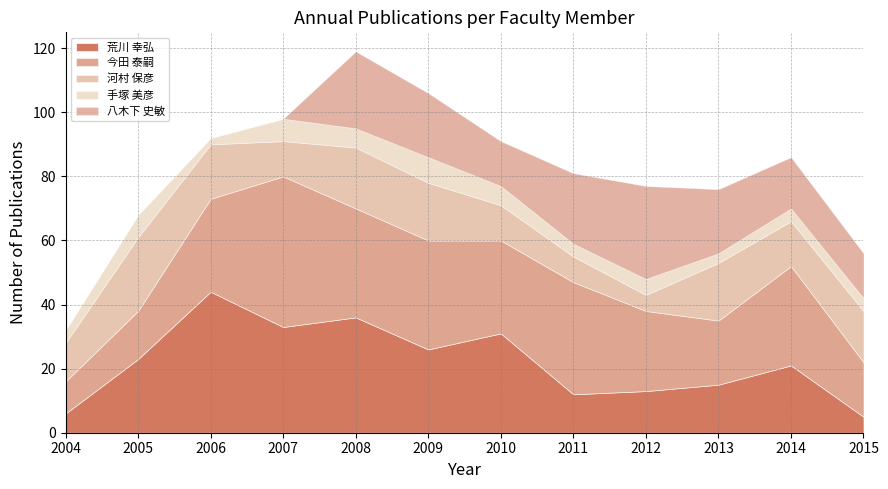

Reading right to left, transcribe all the data shown in this chart.

荒川 幸弘: 5	21	15	13	12	31	26	36	33	44	23	6
今田 泰嗣: 17	31	20	25	35	29	34	34	47	29	15	10
河村 保彦: 16	14	18	5	8	11	18	19	11	17	23	12
手塚 美彦: 4	4	3	5	4	6	8	6	7	2	7	4
八木下 史敏: 14	16	20	29	22	14	20	24	0	0	0	0